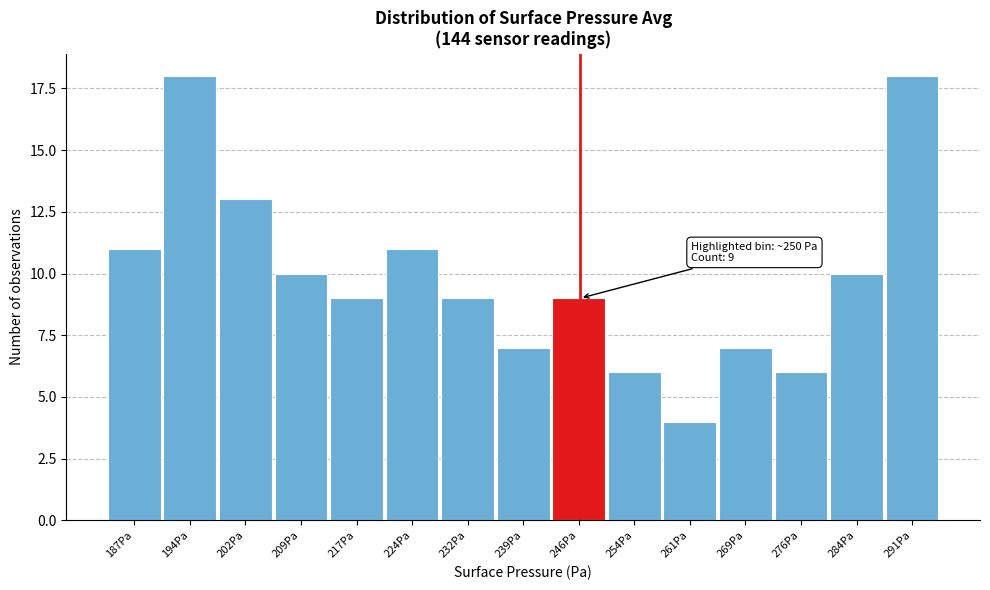

Reading right to left, extract all data points from this chart.

18	10	6	7	4	6	9	7	9	11	9	10	13	18	11